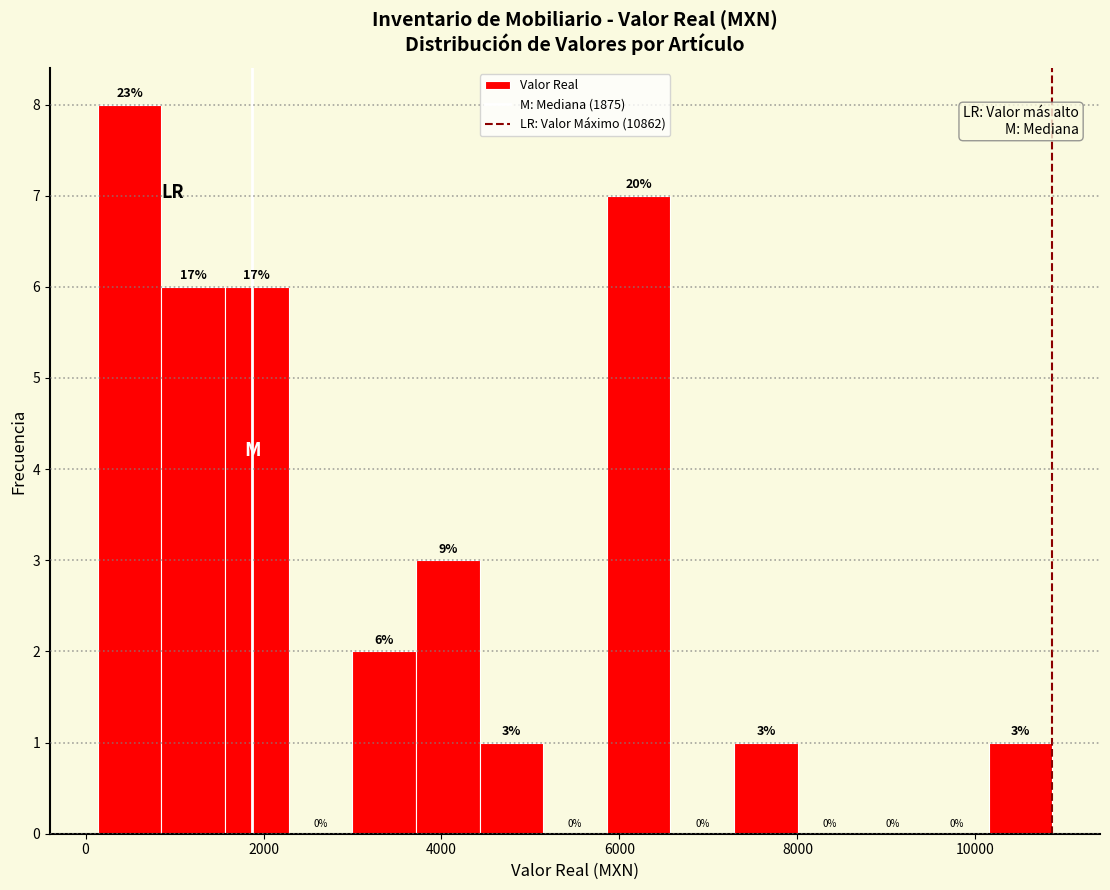

Read against the x-axis, roughly where is the centre of the tallest bar?

400